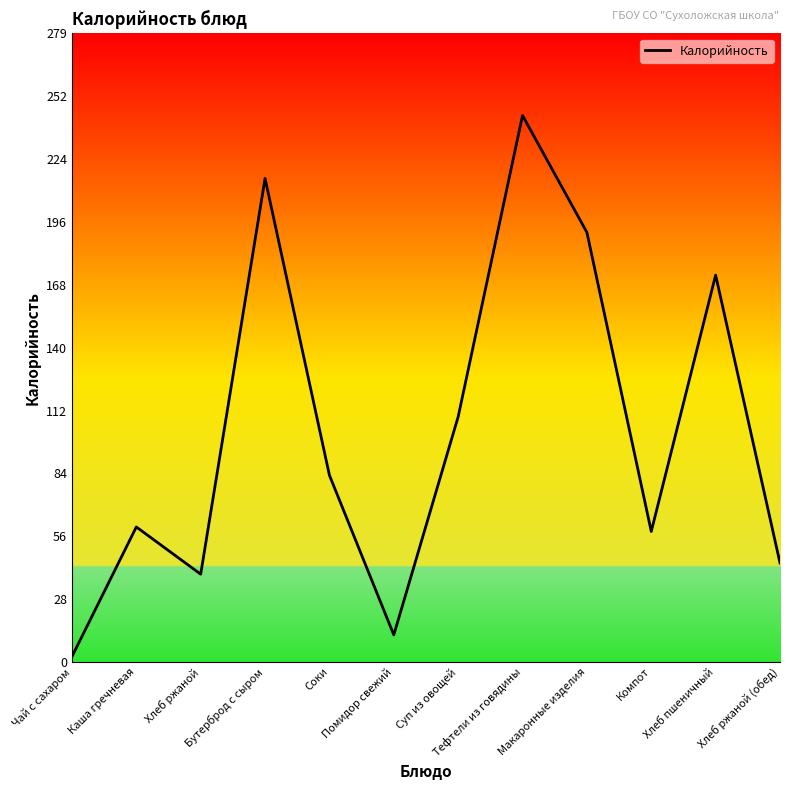

What is the minimum value shown in the chart?

2.3